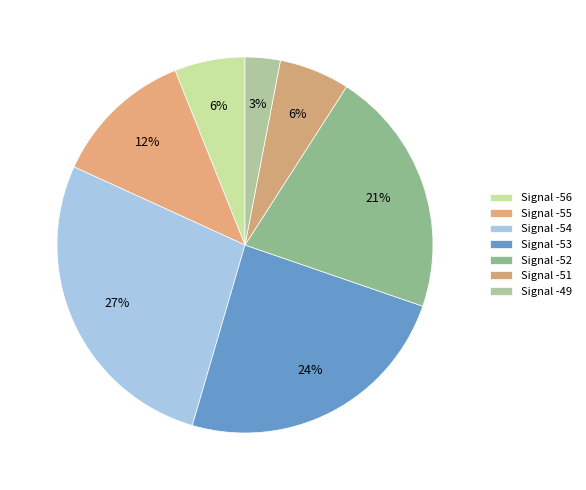

Which slice is the smallest?

-49